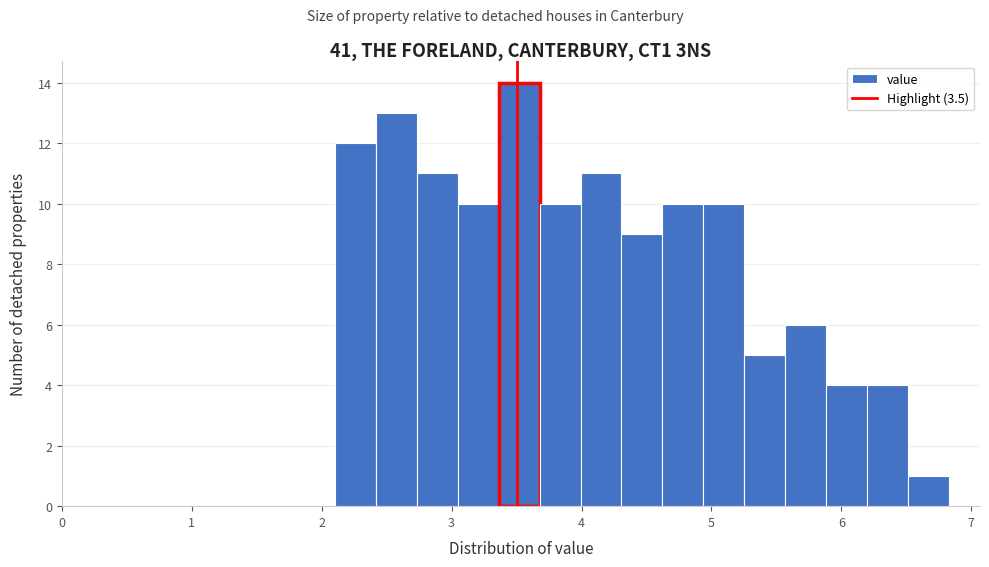

Around what value on the x-axis is the tallest bar? Give the approximate position of its centre, as read against the axis.

3.5